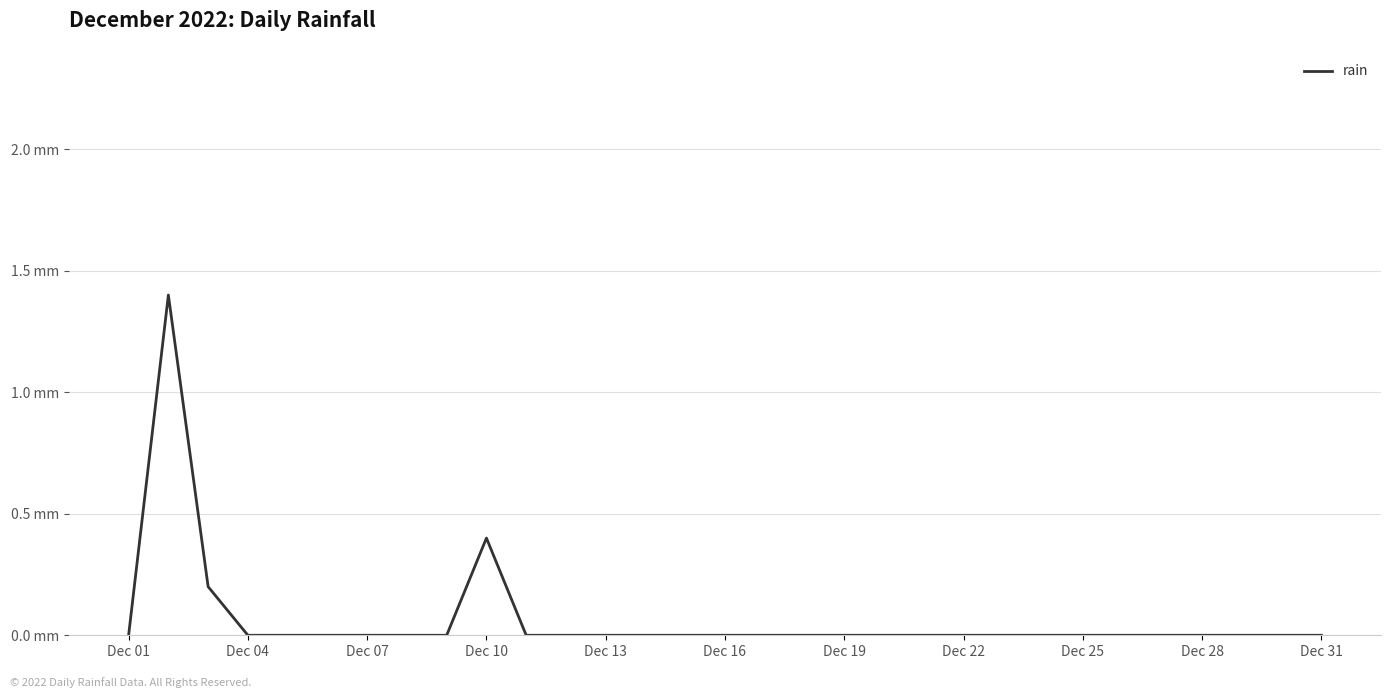

Is this an area chart (filled region under the line)?

No